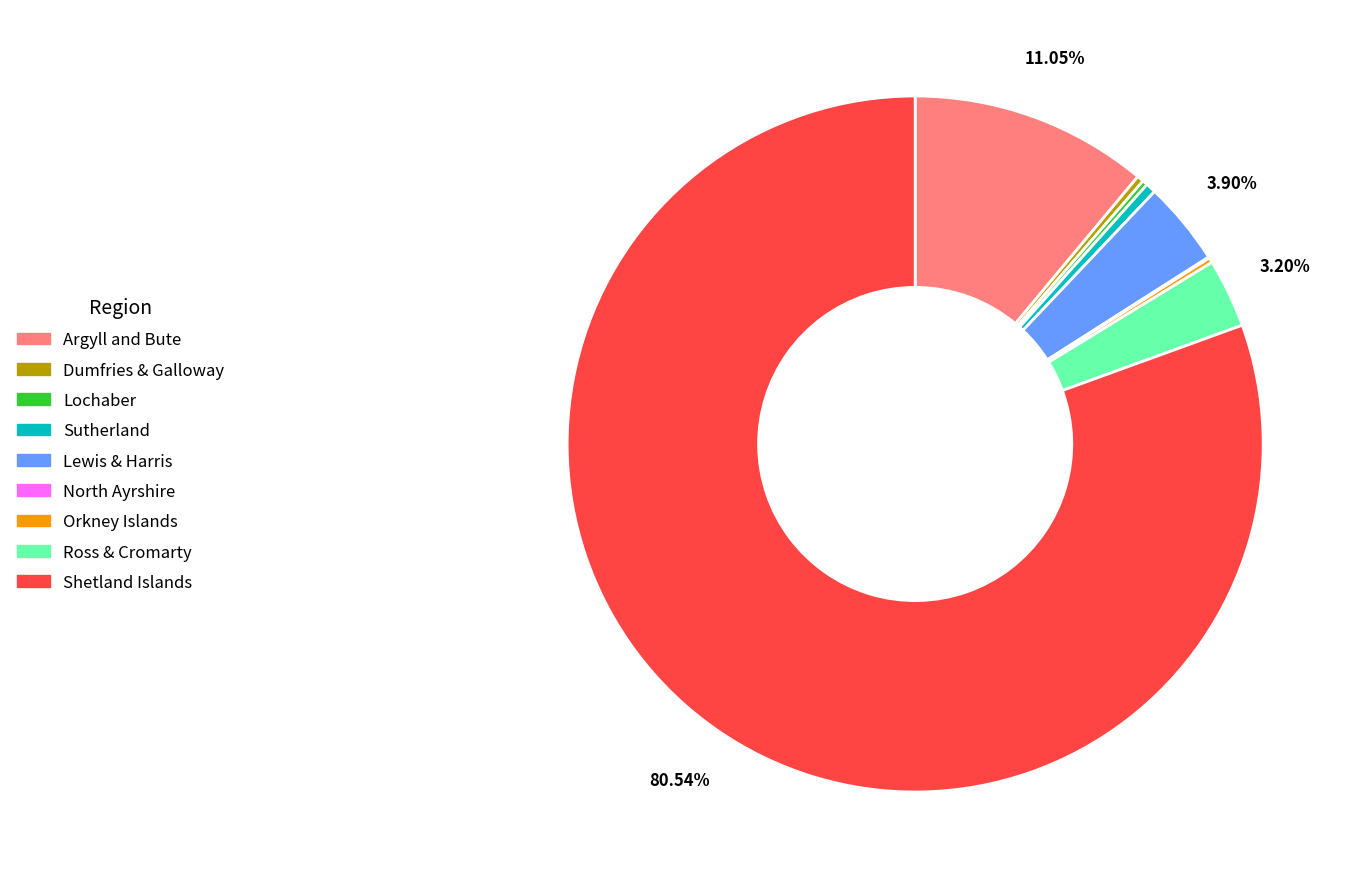

What is the largest slice in the pie chart?

Shetland Islands